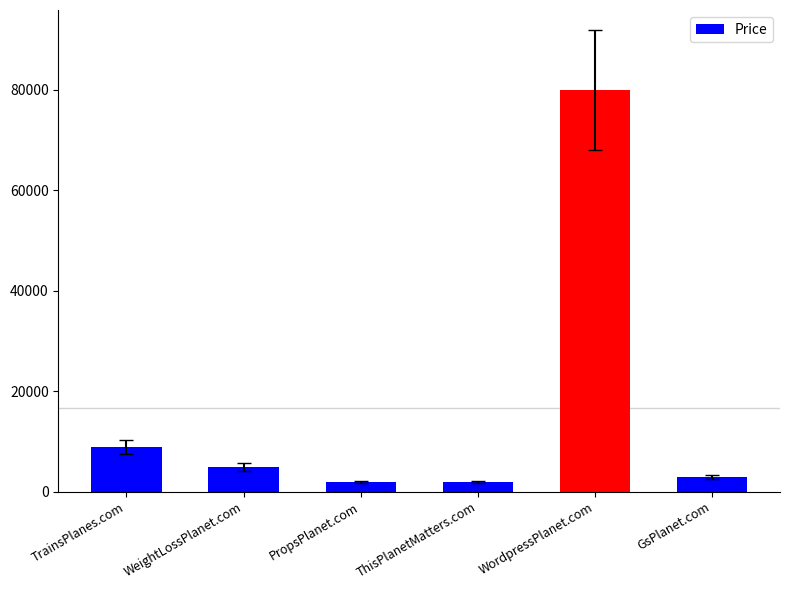

Which has a higher value, PropsPlanet.com or WordpressPlanet.com?

WordpressPlanet.com